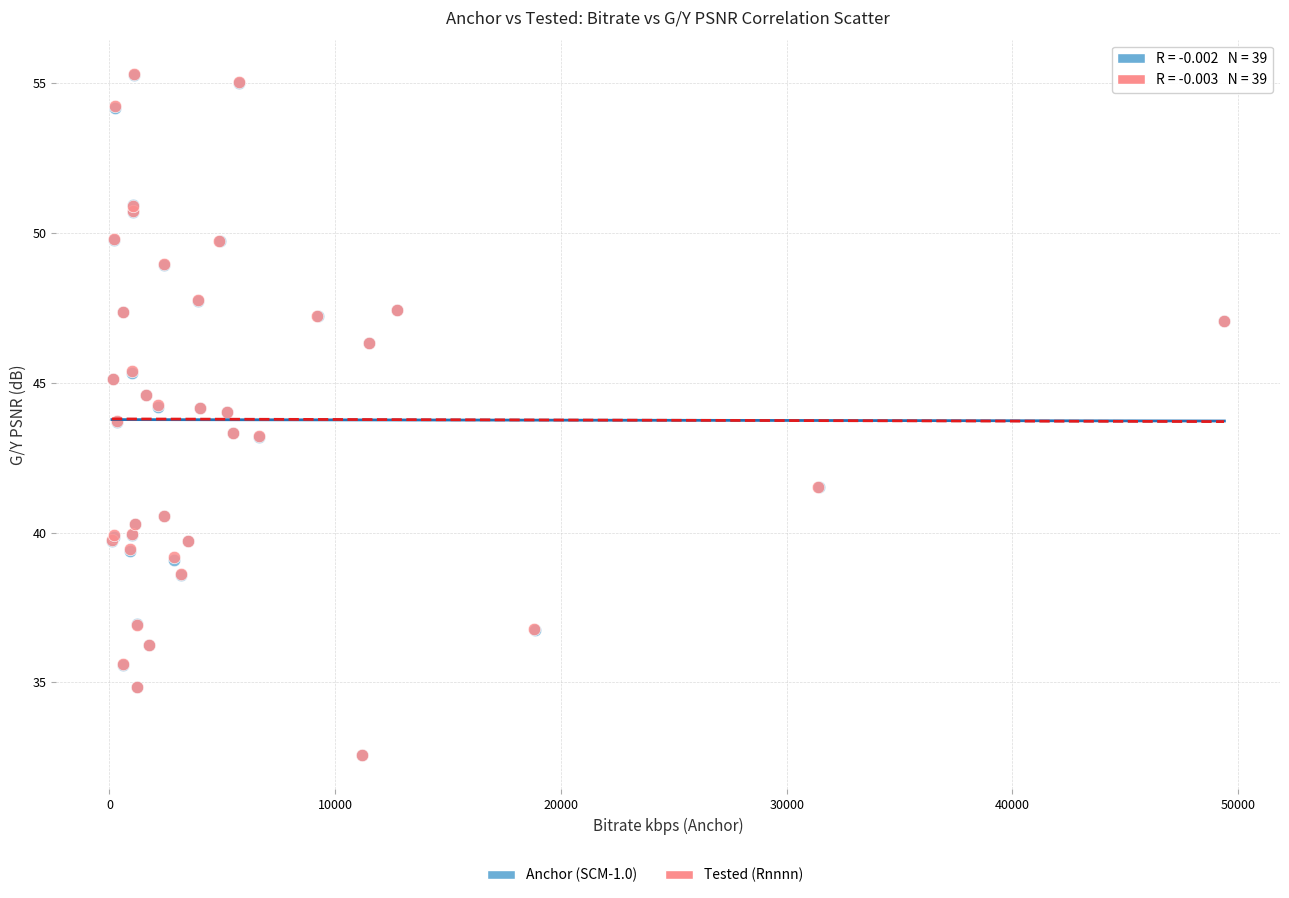

Which series has the largest Y range (max minus min)?

Tested (Rnnnn)